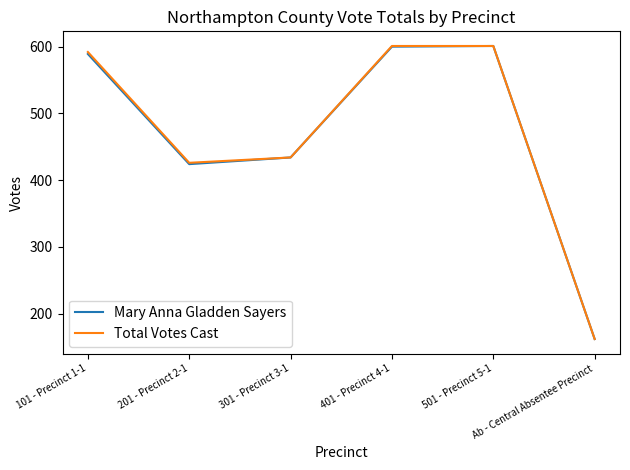

What is the greatest value displayed?

601